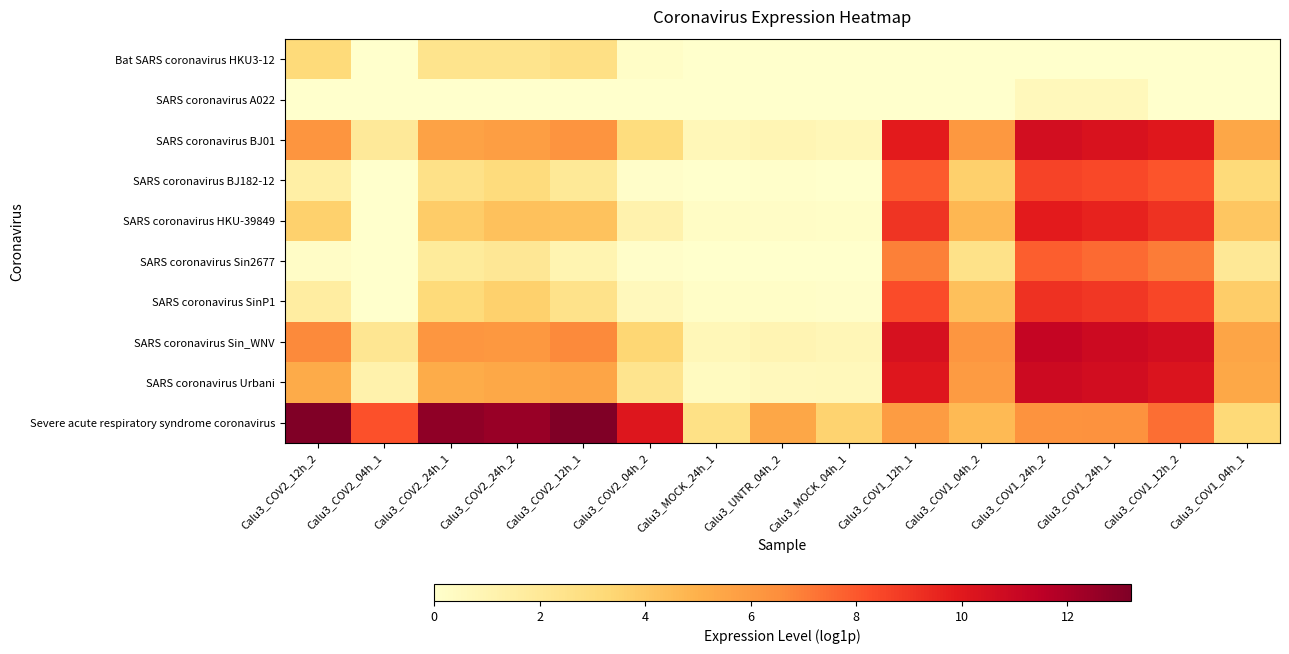

Reading left to right, list all the values displayed in this chart.

Bat SARS coronavirus HKU3-12: Calu3_COV2_12h_2=3.1	Calu3_COV2_04h_1=0.0	Calu3_COV2_24h_1=2.4	Calu3_COV2_24h_2=2.4	Calu3_COV2_12h_1=2.7	Calu3_COV2_04h_2=0.2	Calu3_MOCK_24h_1=0.0	Calu3_UNTR_04h_2=0.0	Calu3_MOCK_04h_1=0.0	Calu3_COV1_12h_1=0.0	Calu3_COV1_04h_2=0.0	Calu3_COV1_24h_2=0.0	Calu3_COV1_24h_1=0.0	Calu3_COV1_12h_2=0.0	Calu3_COV1_04h_1=0.0
SARS coronavirus A022: Calu3_COV2_12h_2=0.0	Calu3_COV2_04h_1=0.0	Calu3_COV2_24h_1=0.0	Calu3_COV2_24h_2=0.0	Calu3_COV2_12h_1=0.0	Calu3_COV2_04h_2=0.0	Calu3_MOCK_24h_1=0.0	Calu3_UNTR_04h_2=0.0	Calu3_MOCK_04h_1=0.0	Calu3_COV1_12h_1=0.0	Calu3_COV1_04h_2=0.0	Calu3_COV1_24h_2=0.7	Calu3_COV1_24h_1=0.6	Calu3_COV1_12h_2=0.0	Calu3_COV1_04h_1=0.0
SARS coronavirus BJ01: Calu3_COV2_12h_2=6.2	Calu3_COV2_04h_1=1.9	Calu3_COV2_24h_1=5.7	Calu3_COV2_24h_2=5.8	Calu3_COV2_12h_1=6.3	Calu3_COV2_04h_2=2.9	Calu3_MOCK_24h_1=0.7	Calu3_UNTR_04h_2=0.9	Calu3_MOCK_04h_1=0.7	Calu3_COV1_12h_1=9.9	Calu3_COV1_04h_2=6.1	Calu3_COV1_24h_2=10.6	Calu3_COV1_24h_1=10.3	Calu3_COV1_12h_2=10.0	Calu3_COV1_04h_1=5.4
SARS coronavirus BJ182-12: Calu3_COV2_12h_2=1.5	Calu3_COV2_04h_1=0.0	Calu3_COV2_24h_1=2.6	Calu3_COV2_24h_2=3.0	Calu3_COV2_12h_1=2.0	Calu3_COV2_04h_2=0.2	Calu3_MOCK_24h_1=0.0	Calu3_UNTR_04h_2=0.1	Calu3_MOCK_04h_1=0.0	Calu3_COV1_12h_1=7.9	Calu3_COV1_04h_2=3.7	Calu3_COV1_24h_2=8.6	Calu3_COV1_24h_1=8.4	Calu3_COV1_12h_2=8.0	Calu3_COV1_04h_1=3.1
SARS coronavirus HKU-39849: Calu3_COV2_12h_2=3.6	Calu3_COV2_04h_1=0.0	Calu3_COV2_24h_1=3.8	Calu3_COV2_24h_2=4.3	Calu3_COV2_12h_1=4.2	Calu3_COV2_04h_2=1.2	Calu3_MOCK_24h_1=0.3	Calu3_UNTR_04h_2=0.2	Calu3_MOCK_04h_1=0.2	Calu3_COV1_12h_1=9.1	Calu3_COV1_04h_2=4.7	Calu3_COV1_24h_2=9.9	Calu3_COV1_24h_1=9.6	Calu3_COV1_12h_2=9.1	Calu3_COV1_04h_1=4.1
SARS coronavirus Sin2677: Calu3_COV2_12h_2=0.2	Calu3_COV2_04h_1=0.0	Calu3_COV2_24h_1=1.8	Calu3_COV2_24h_2=2.1	Calu3_COV2_12h_1=1.0	Calu3_COV2_04h_2=0.1	Calu3_MOCK_24h_1=0.0	Calu3_UNTR_04h_2=0.0	Calu3_MOCK_04h_1=0.0	Calu3_COV1_12h_1=6.9	Calu3_COV1_04h_2=2.6	Calu3_COV1_24h_2=7.8	Calu3_COV1_24h_1=7.5	Calu3_COV1_12h_2=7.0	Calu3_COV1_04h_1=2.1
SARS coronavirus SinP1: Calu3_COV2_12h_2=1.6	Calu3_COV2_04h_1=0.0	Calu3_COV2_24h_1=3.1	Calu3_COV2_24h_2=3.6	Calu3_COV2_12h_1=2.5	Calu3_COV2_04h_2=0.6	Calu3_MOCK_24h_1=0.2	Calu3_UNTR_04h_2=0.2	Calu3_MOCK_04h_1=0.1	Calu3_COV1_12h_1=8.3	Calu3_COV1_04h_2=4.4	Calu3_COV1_24h_2=9.1	Calu3_COV1_24h_1=9.0	Calu3_COV1_12h_2=8.5	Calu3_COV1_04h_1=3.8
SARS coronavirus Sin_WNV: Calu3_COV2_12h_2=6.7	Calu3_COV2_04h_1=2.2	Calu3_COV2_24h_1=6.1	Calu3_COV2_24h_2=6.1	Calu3_COV2_12h_1=6.7	Calu3_COV2_04h_2=3.4	Calu3_MOCK_24h_1=0.8	Calu3_UNTR_04h_2=0.9	Calu3_MOCK_04h_1=0.8	Calu3_COV1_12h_1=10.5	Calu3_COV1_04h_2=6.1	Calu3_COV1_24h_2=11.2	Calu3_COV1_24h_1=10.9	Calu3_COV1_12h_2=10.6	Calu3_COV1_04h_1=5.5
SARS coronavirus Urbani: Calu3_COV2_12h_2=5.2	Calu3_COV2_04h_1=1.2	Calu3_COV2_24h_1=5.2	Calu3_COV2_24h_2=5.4	Calu3_COV2_12h_1=5.5	Calu3_COV2_04h_2=2.3	Calu3_MOCK_24h_1=0.4	Calu3_UNTR_04h_2=0.6	Calu3_MOCK_04h_1=0.7	Calu3_COV1_12h_1=10.1	Calu3_COV1_04h_2=6.0	Calu3_COV1_24h_2=10.9	Calu3_COV1_24h_1=10.7	Calu3_COV1_12h_2=10.2	Calu3_COV1_04h_1=5.4
Severe acute respiratory syndrome coronavirus: Calu3_COV2_12h_2=13.2	Calu3_COV2_04h_1=8.2	Calu3_COV2_24h_1=12.8	Calu3_COV2_24h_2=12.5	Calu3_COV2_12h_1=13.2	Calu3_COV2_04h_2=10.1	Calu3_MOCK_24h_1=2.7	Calu3_UNTR_04h_2=5.4	Calu3_MOCK_04h_1=3.5	Calu3_COV1_12h_1=5.9	Calu3_COV1_04h_2=4.6	Calu3_COV1_24h_2=6.3	Calu3_COV1_24h_1=6.3	Calu3_COV1_12h_2=7.4	Calu3_COV1_04h_1=3.2